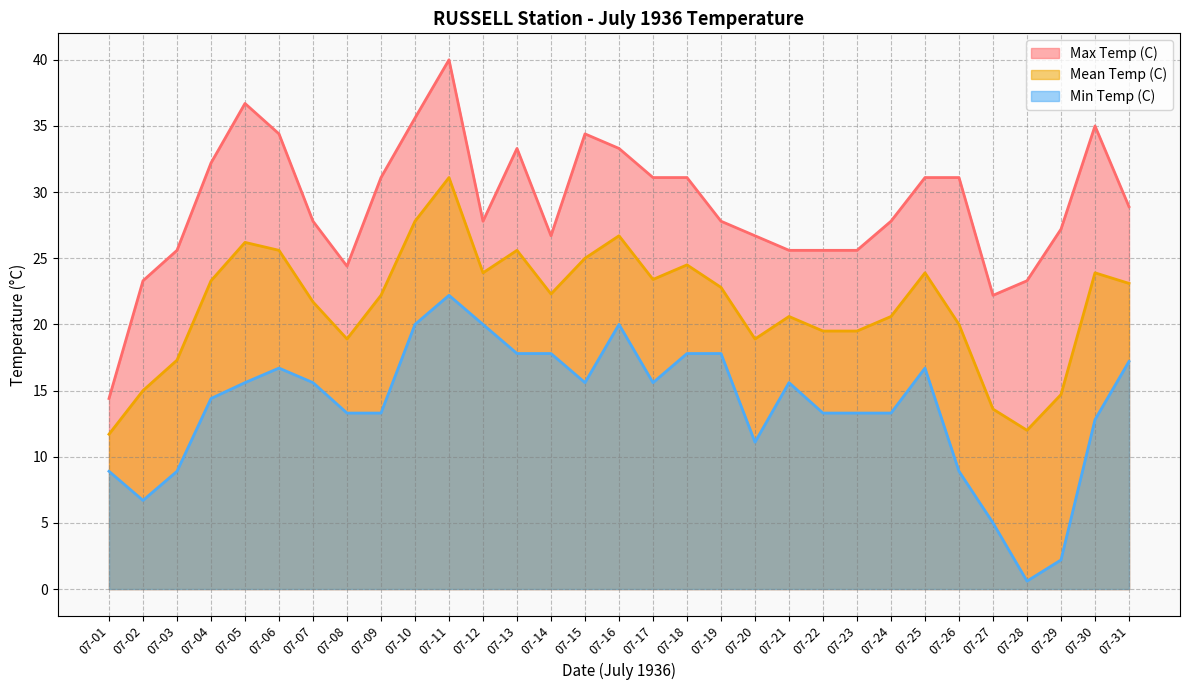

At how many categories does at least one series exceed 21?

30